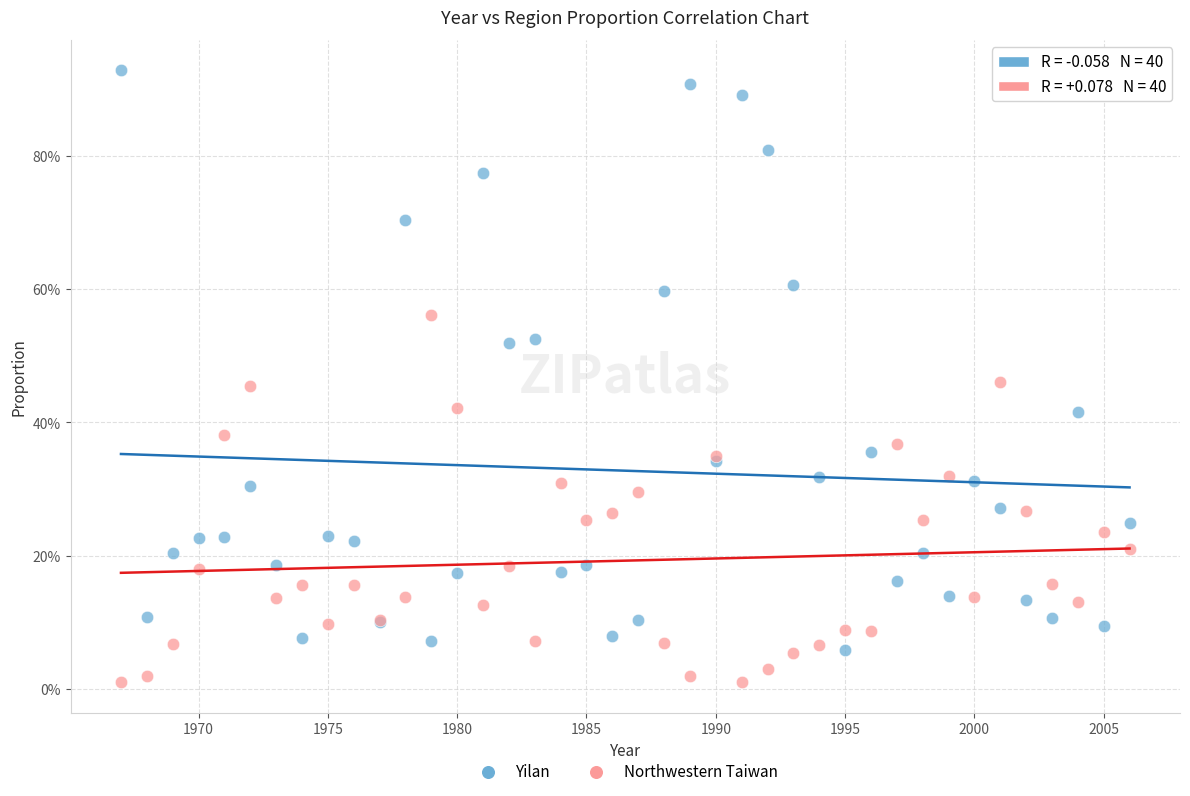

What are all the series names shown in the legend?

Yilan, Northwestern Taiwan